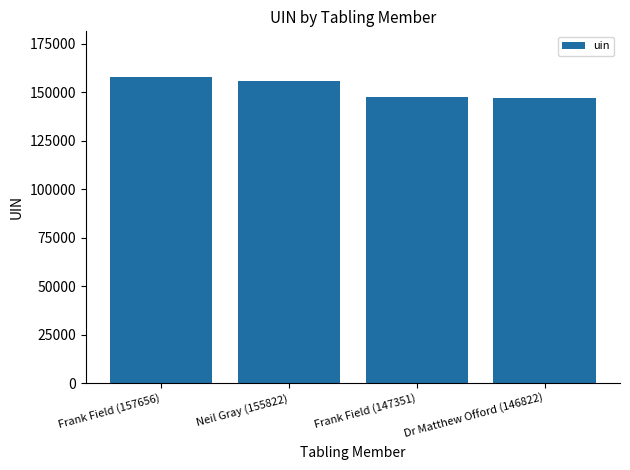

What is the difference between the second highest and second lowest values?

8471